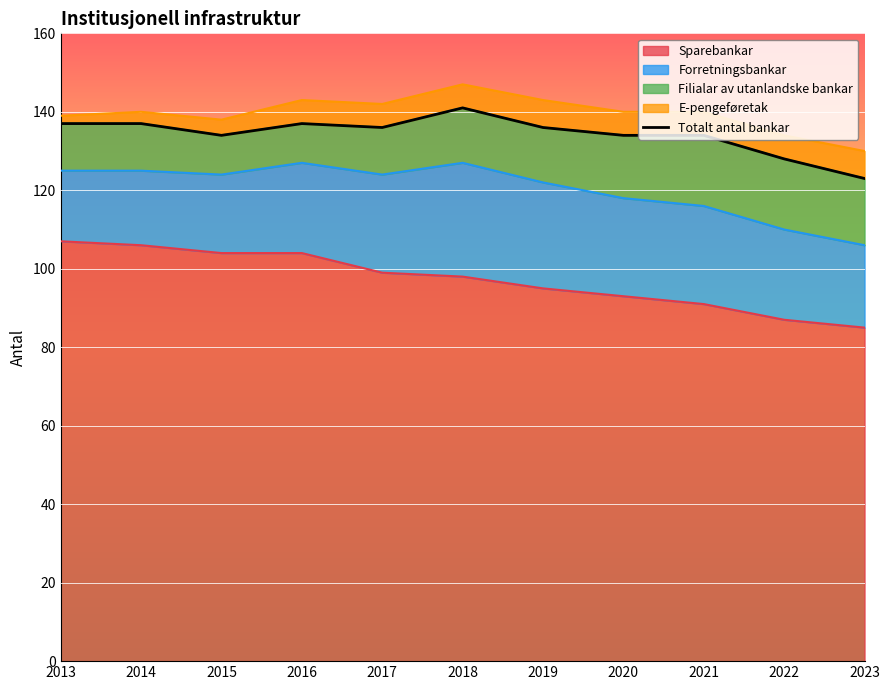

What is the difference between the maximum and minimum values?

18